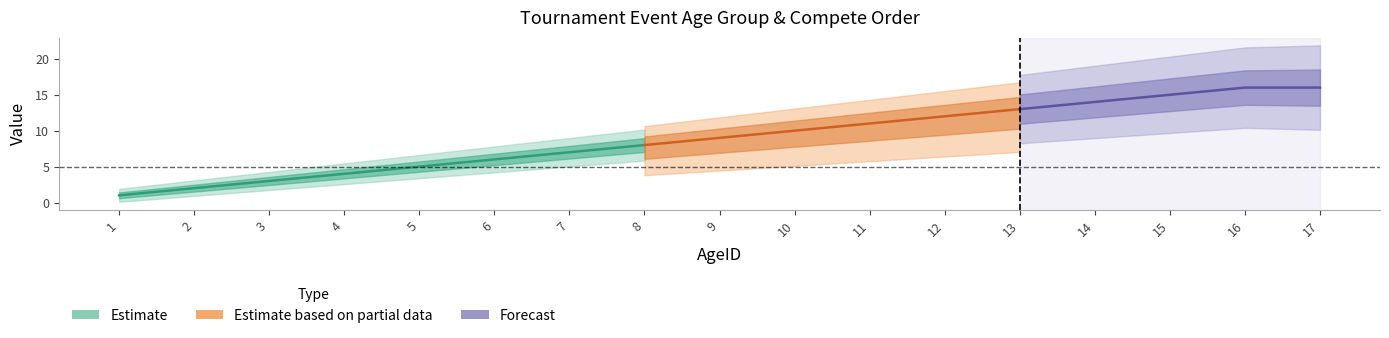

True or false: Valid Ages AgeID has a value of 14 at 14.

True